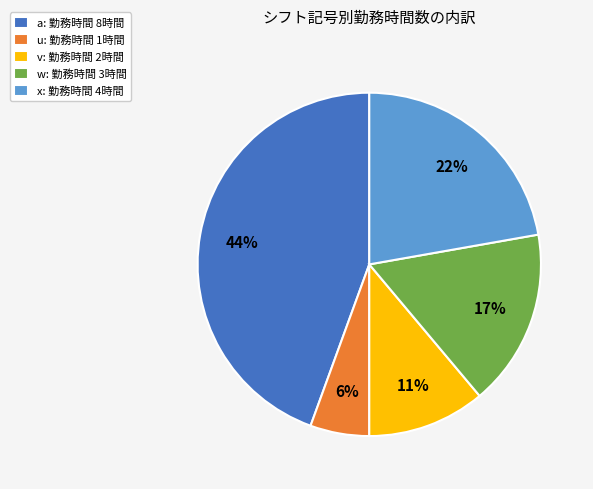

What percentage is the v slice, to the nearest percent?

11%